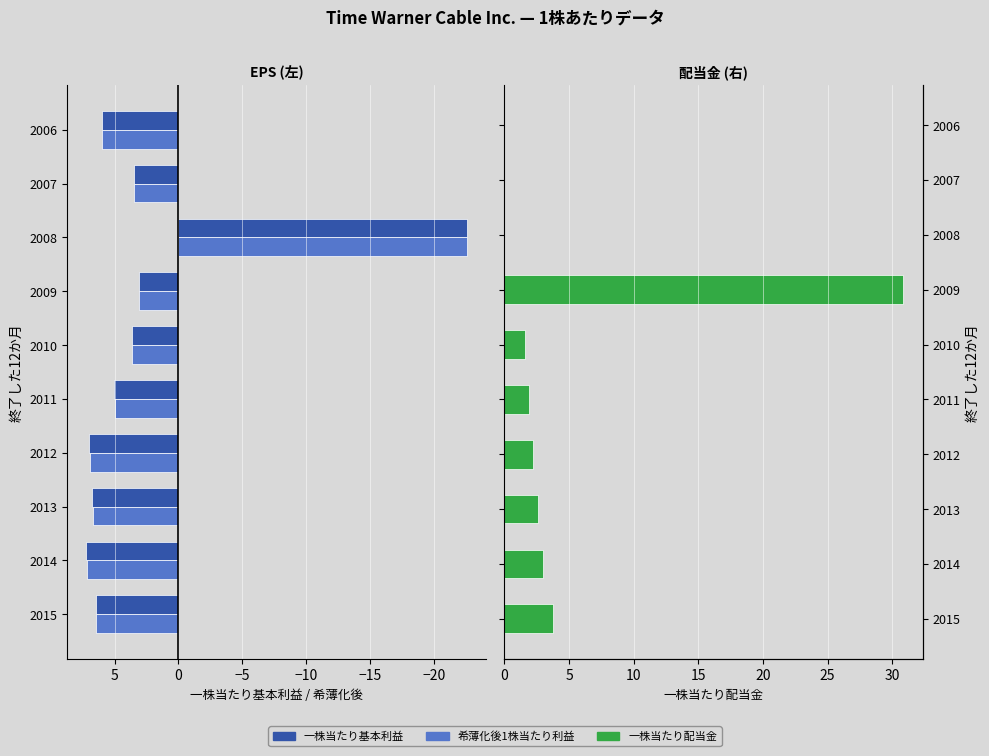

How many data points in 一株当たり基本利益 are above 6?

4